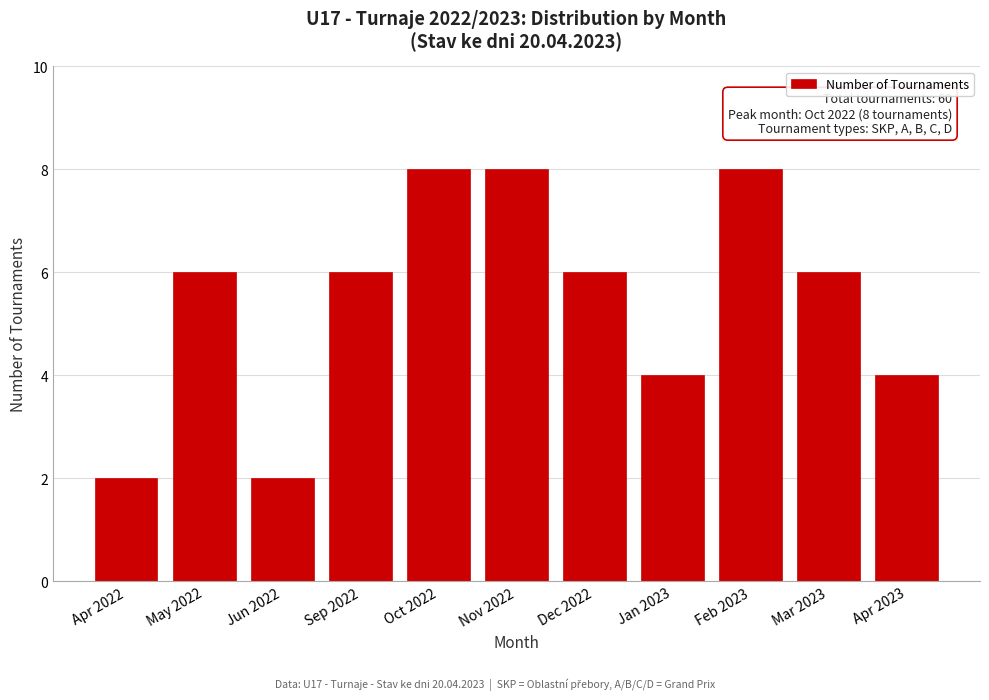

Reading left to right, list all the values displayed in this chart.

2	6	2	6	8	8	6	4	8	6	4